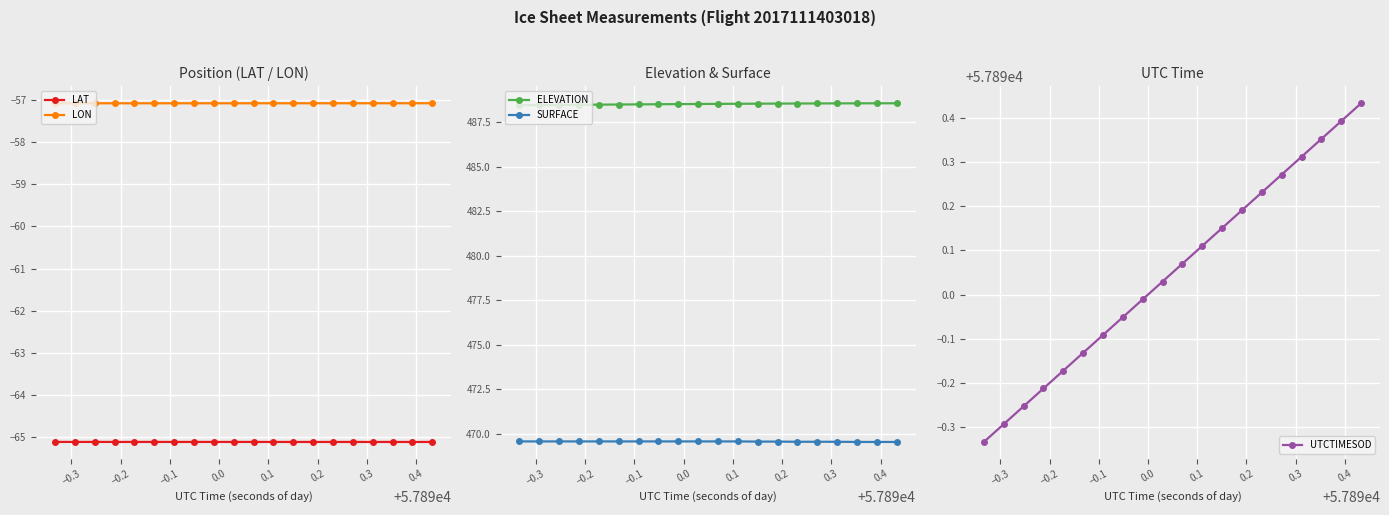

What are all the series names shown in the legend?

LAT, LON, ELEVATION, SURFACE, UTCTIMESOD